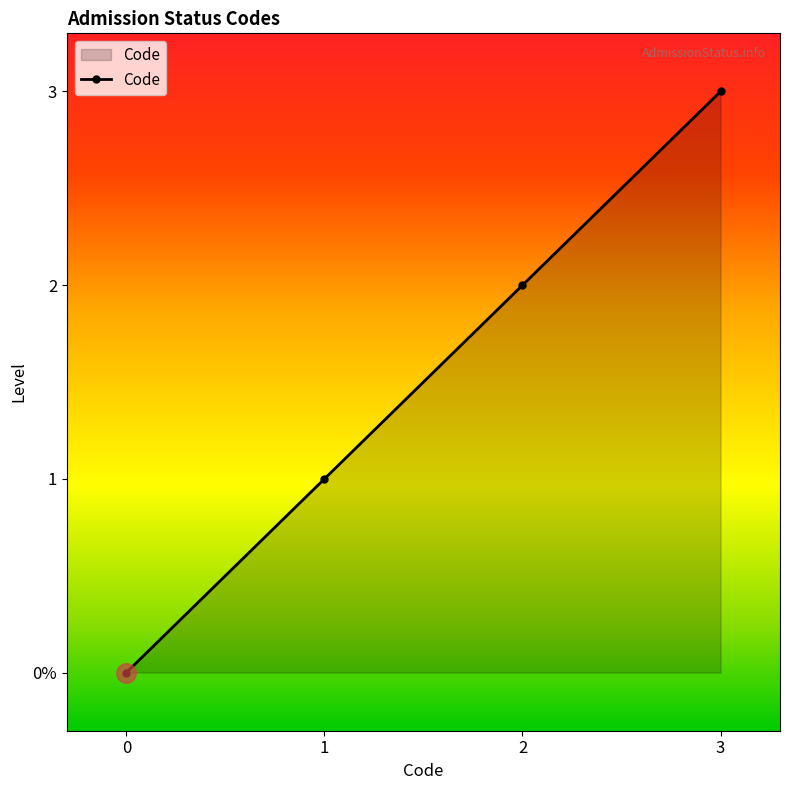

What is the difference between the maximum and minimum values?

3